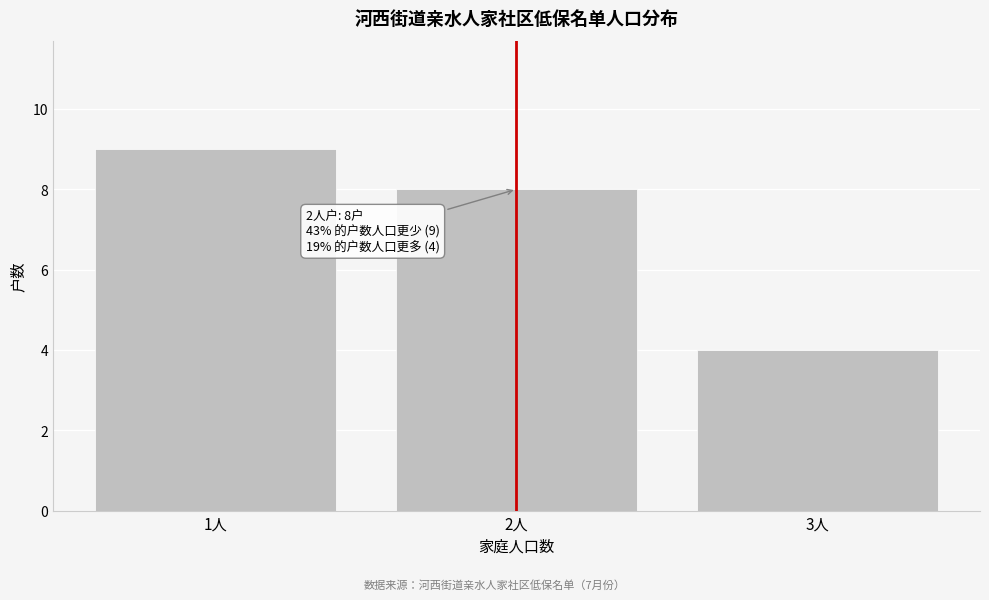

Reading right to left, what are all the values shown in this chart?

3人=4	2人=8	1人=9